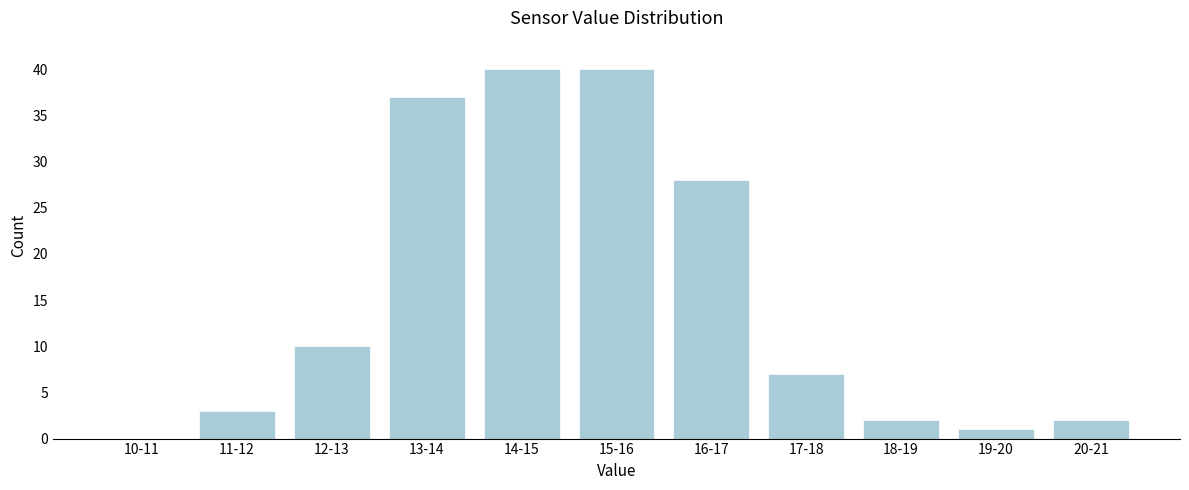

Reading left to right, list all the values displayed in this chart.

10-11=0	11-12=3	12-13=10	13-14=37	14-15=40	15-16=40	16-17=28	17-18=7	18-19=2	19-20=1	20-21=2